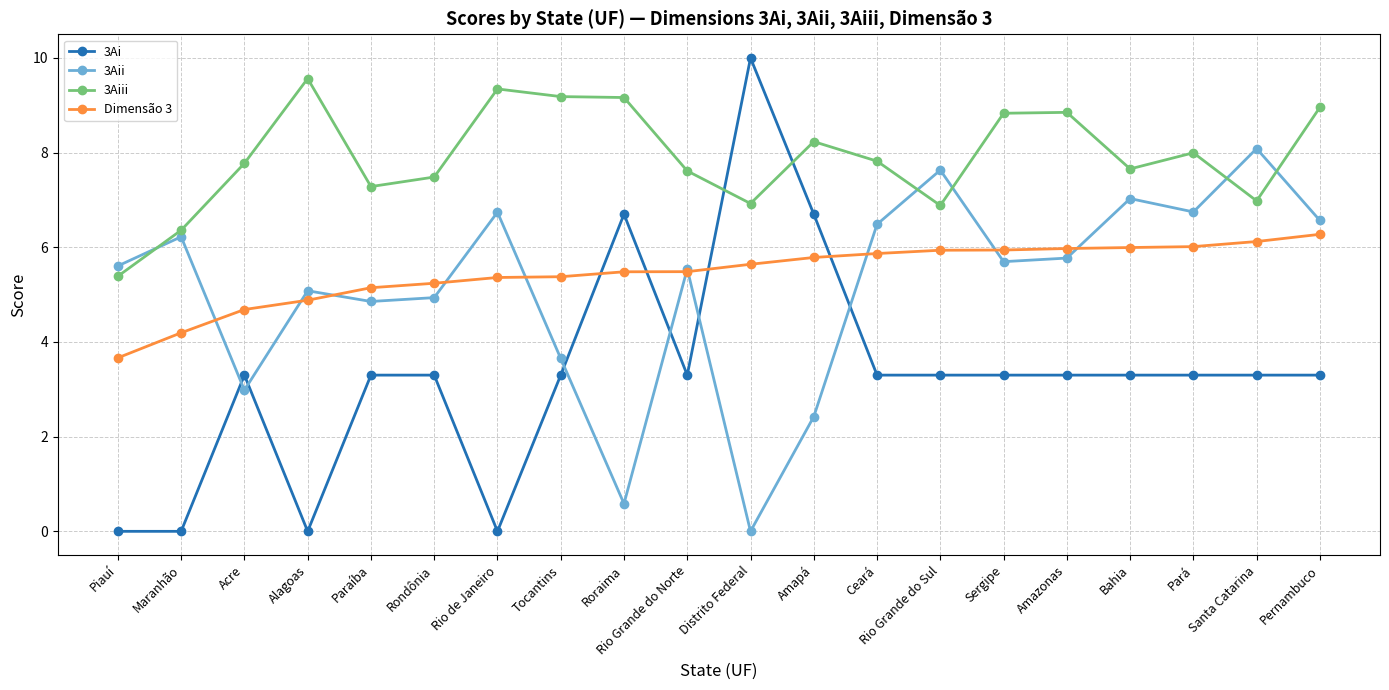

At which category does 3Aiii reach its first local peak?

Alagoas